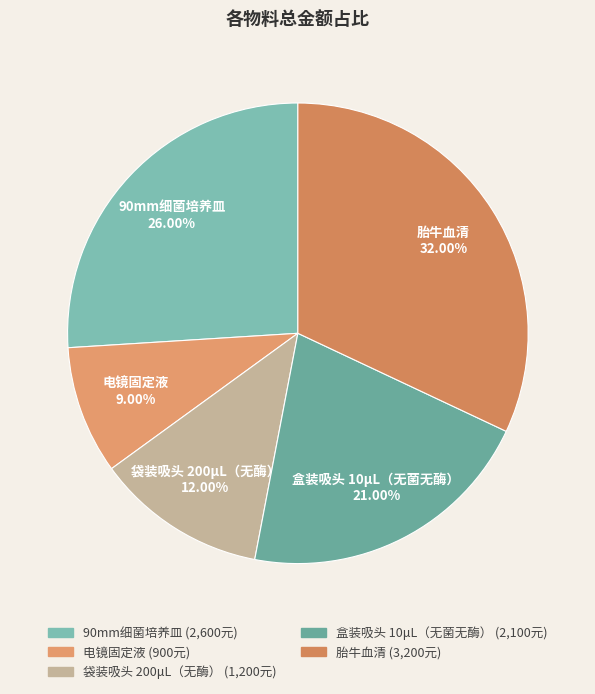

What is the smallest slice in the pie chart?

电镜固定液